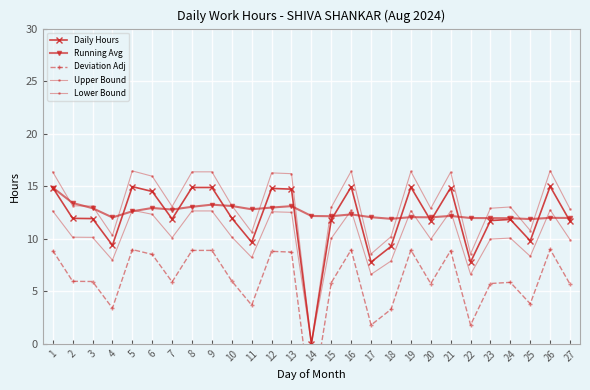

True or false: Deviation Adj and Upper Bound cross at least once.

False